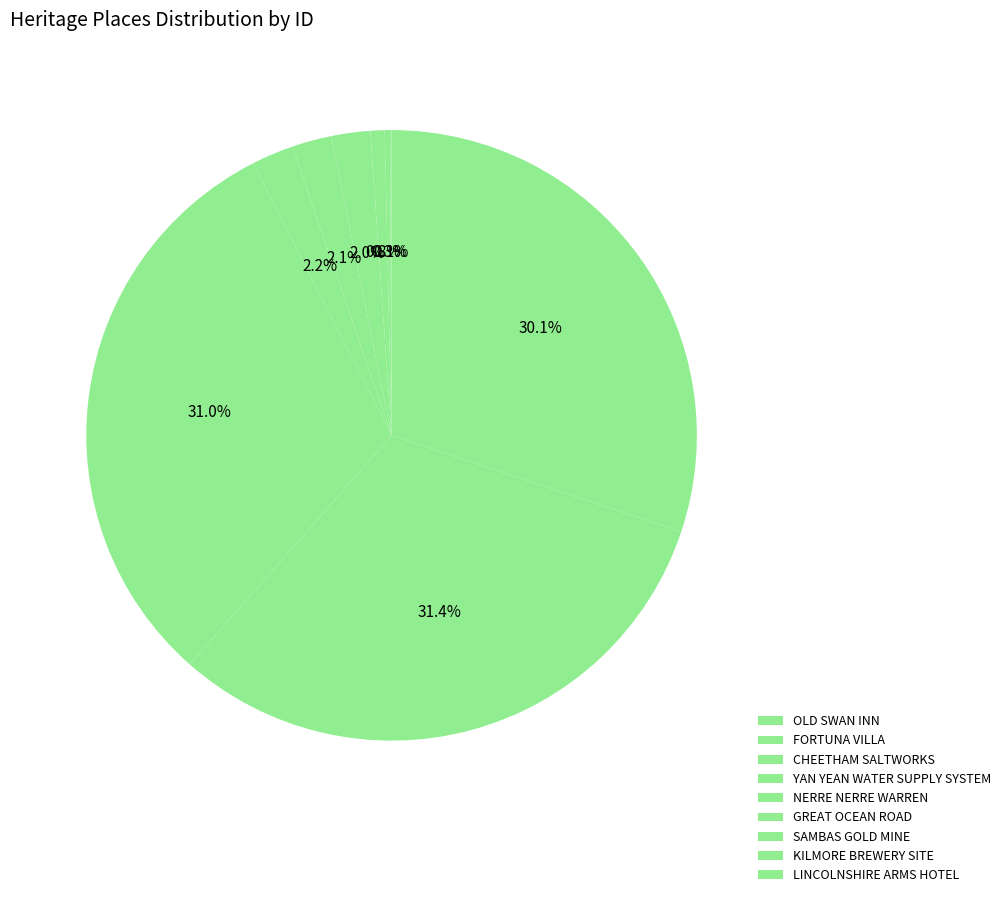

What is the smallest slice in the pie chart?

OLD SWAN INN